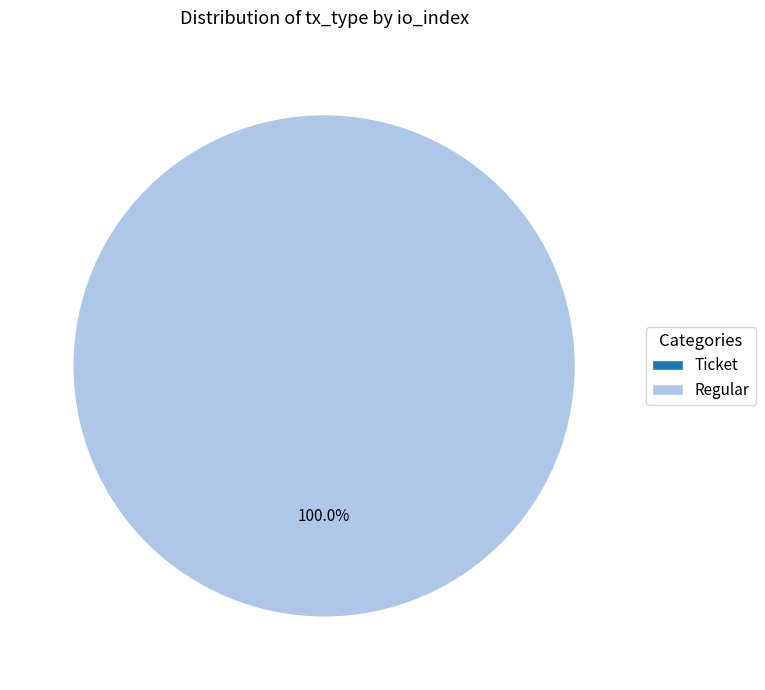

Rank the categories by value from lowest to highest.

Ticket, Regular